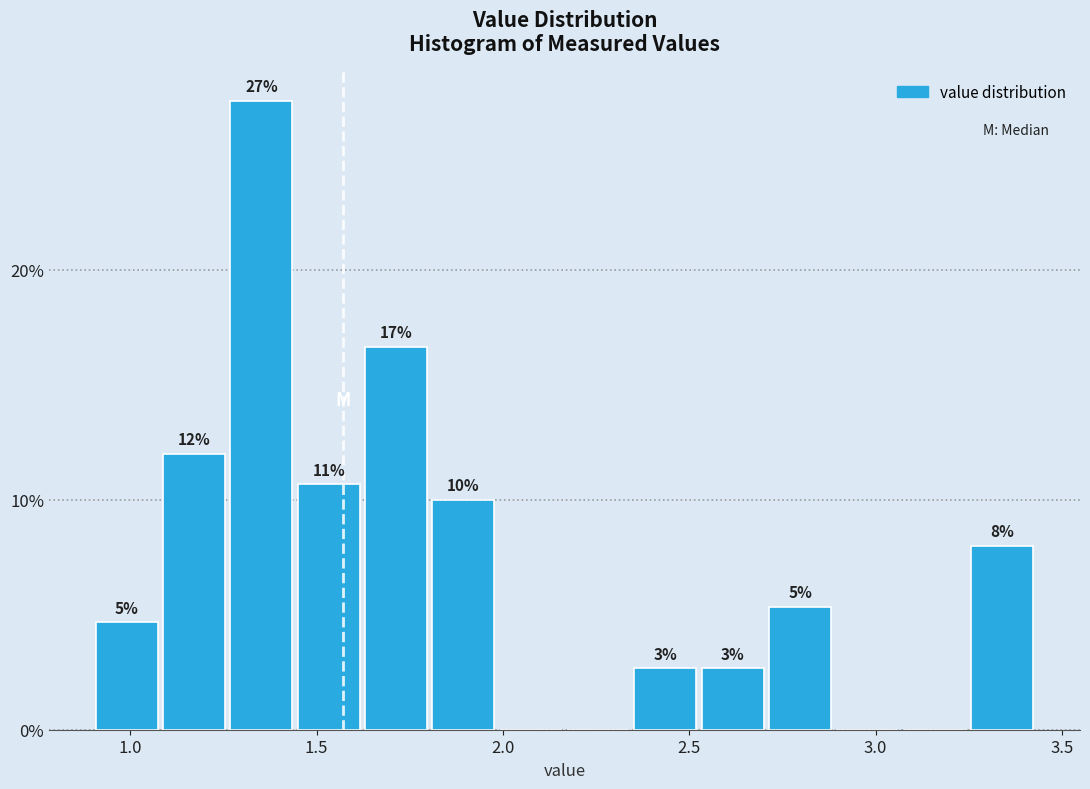

Read against the x-axis, roughly where is the centre of the tallest bar?

1.35